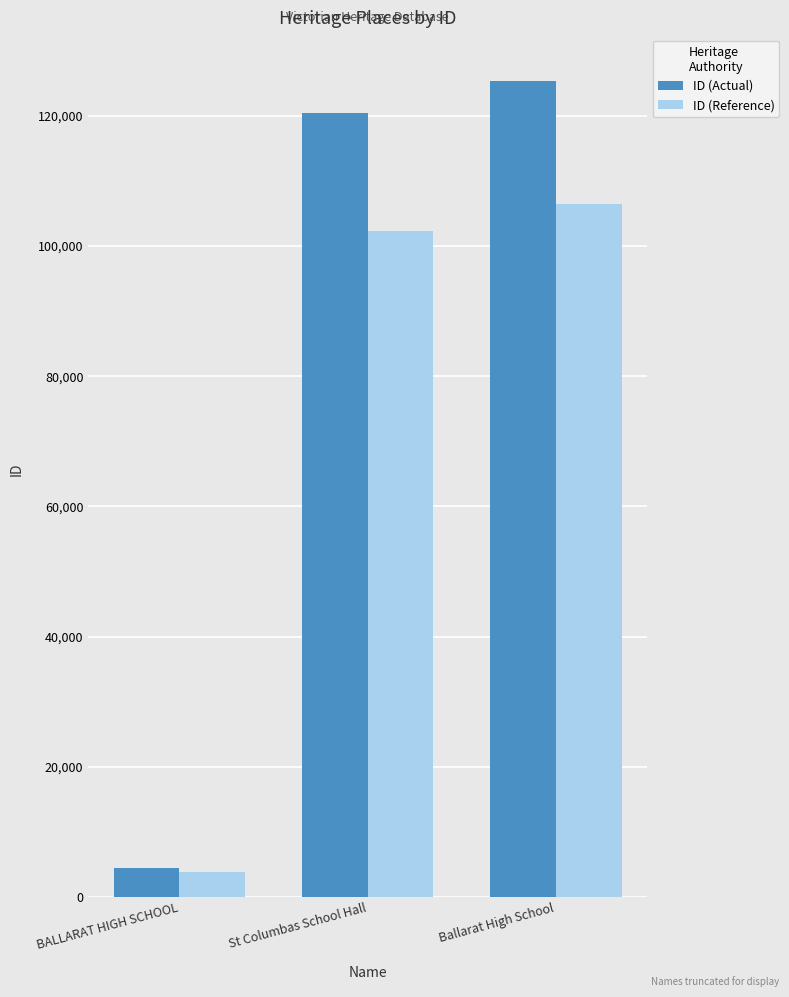

Reading left to right, extract all data points from this chart.

ID (Actual): 4518.0	120398.0	125280.0
ID (Reference): 3840.3	102338.3	106488.0